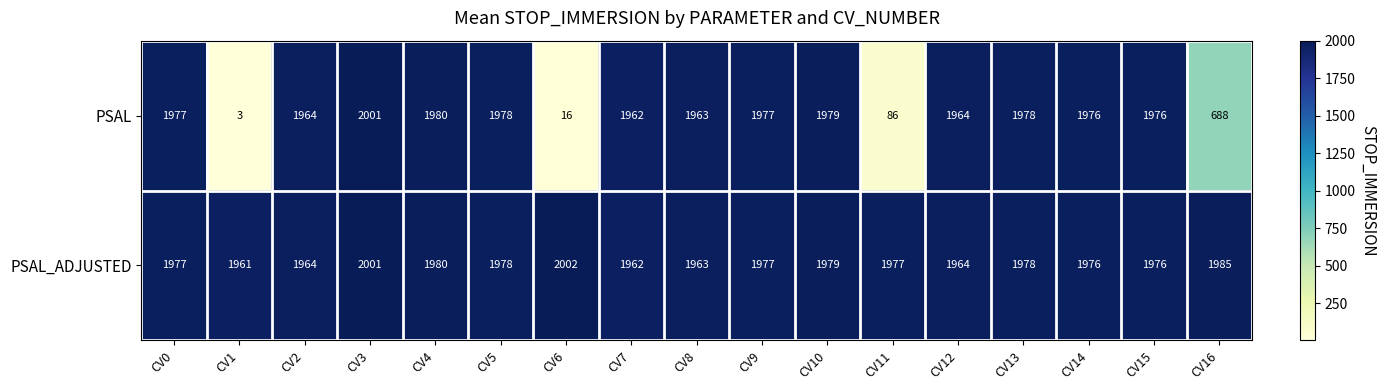

How many data points does each series have?

17